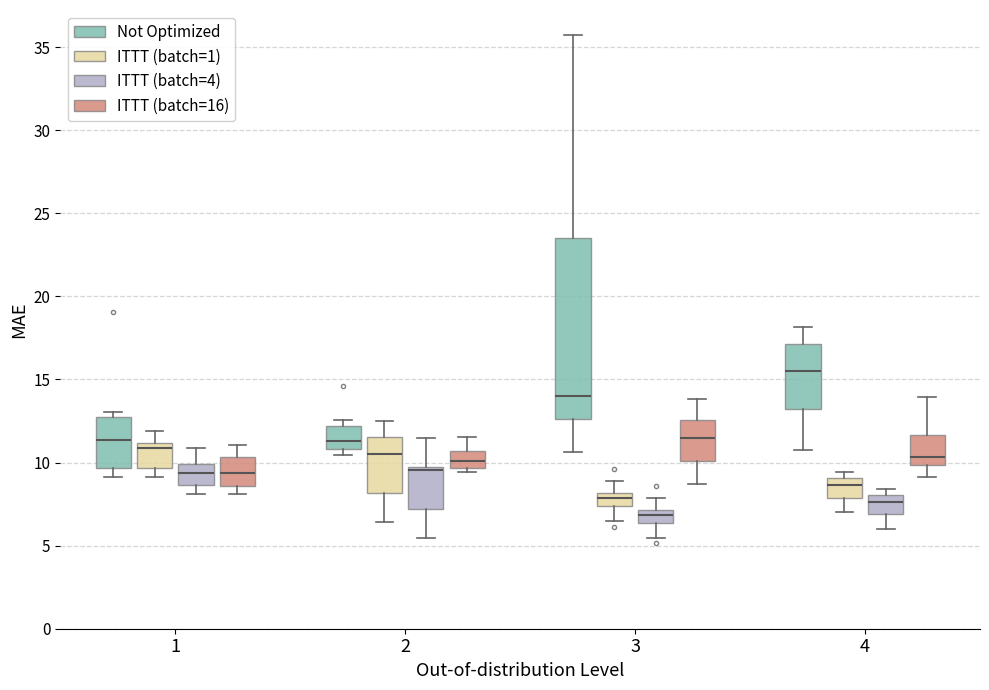

Reading left to right, transcribe this box plot: for each box, give where its median line is, the range the box spans, and where its two whiskers end, as read against the y-axis. The values are not printed on the chart, so give them approximately, as read against the axis.

1 (Not Optimized): median 11.5, box 9.5 to 12.5, whiskers 9.0 to 13.0
1 (ITTT (batch=1)): median 11.0 (just below the box's upper edge), box 9.5 to 11.0, whiskers 9.0 to 12.0
1 (ITTT (batch=4)): median 9.5, box 8.5 to 10.0, whiskers 8.0 to 11.0
1 (ITTT (batch=16)): median 9.5, box 8.5 to 10.5, whiskers 8.0 to 11.0
2 (Not Optimized): median 11.5, box 11.0 to 12.0, whiskers 10.5 to 12.5
2 (ITTT (batch=1)): median 10.5, box 8.0 to 11.5, whiskers 6.5 to 12.5
2 (ITTT (batch=4)): median 9.5, box 7.0 to 10.0, whiskers 5.5 to 11.5
2 (ITTT (batch=16)): median 10.0, box 9.5 to 10.5, whiskers 9.5 (just below the box's lower edge) to 11.5
3 (Not Optimized): median 14.0, box 12.5 to 23.5, whiskers 10.5 to 35.5
3 (ITTT (batch=1)): median 8.0 (inside the box), box 7.5 to 8.0, whiskers 6.5 to 9.0
3 (ITTT (batch=4)): median 7.0 (inside the box), box 6.5 to 7.0, whiskers 5.5 to 8.0
3 (ITTT (batch=16)): median 11.5, box 10.0 to 12.5, whiskers 8.5 to 14.0
4 (Not Optimized): median 15.5, box 13.0 to 17.0, whiskers 11.0 to 18.0
4 (ITTT (batch=1)): median 8.5, box 8.0 to 9.0, whiskers 7.0 to 9.5
4 (ITTT (batch=4)): median 7.5, box 7.0 to 8.0, whiskers 6.0 to 8.5
4 (ITTT (batch=16)): median 10.5, box 10.0 to 11.5, whiskers 9.0 to 14.0